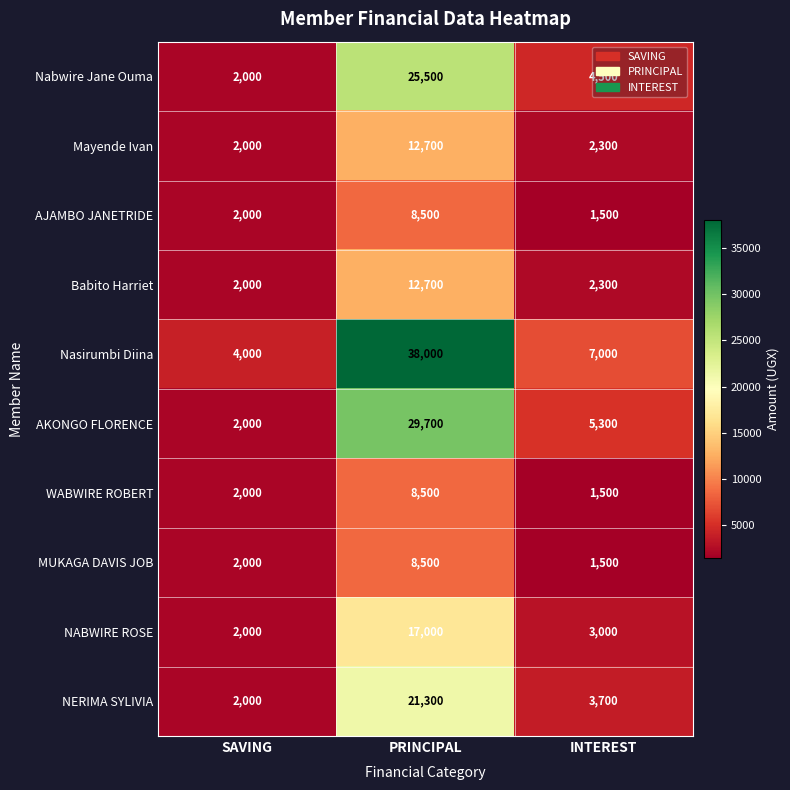

Rank the categories by AJAMBO JANETRIDE value from lowest to highest.

INTEREST, SAVING, PRINCIPAL